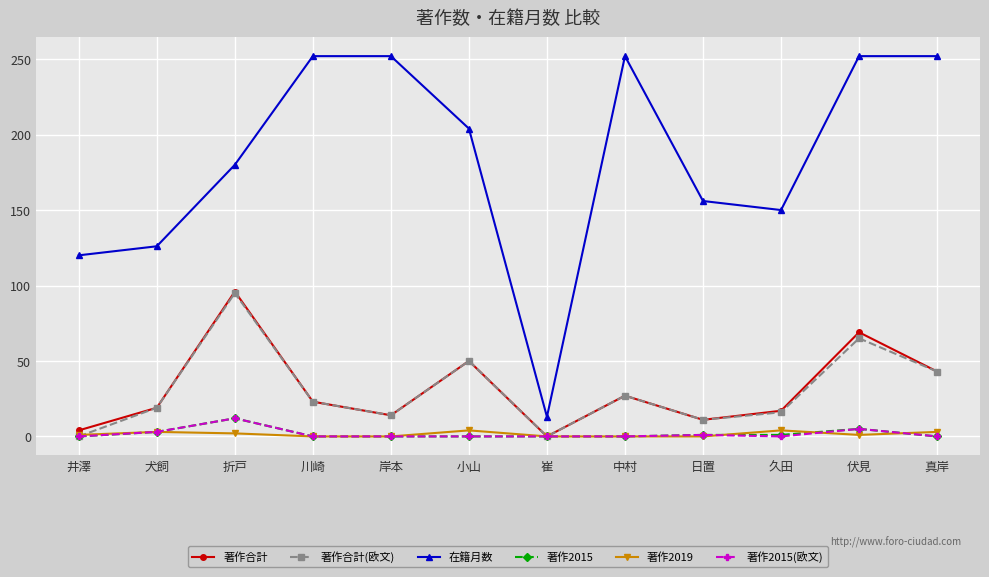

What is the highest value of the 著作合計 series?

96